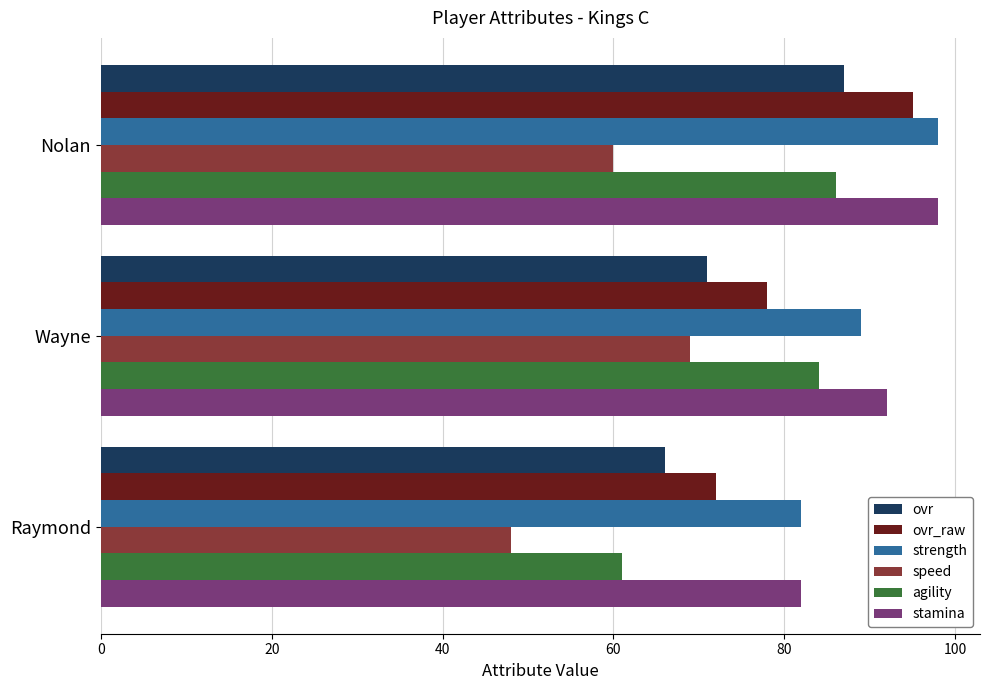

What is the total value across all series at Raymond?

411